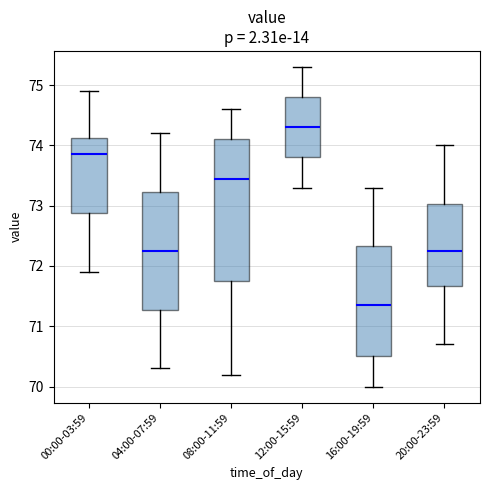

Which box has the highest median line?

12:00-15:59